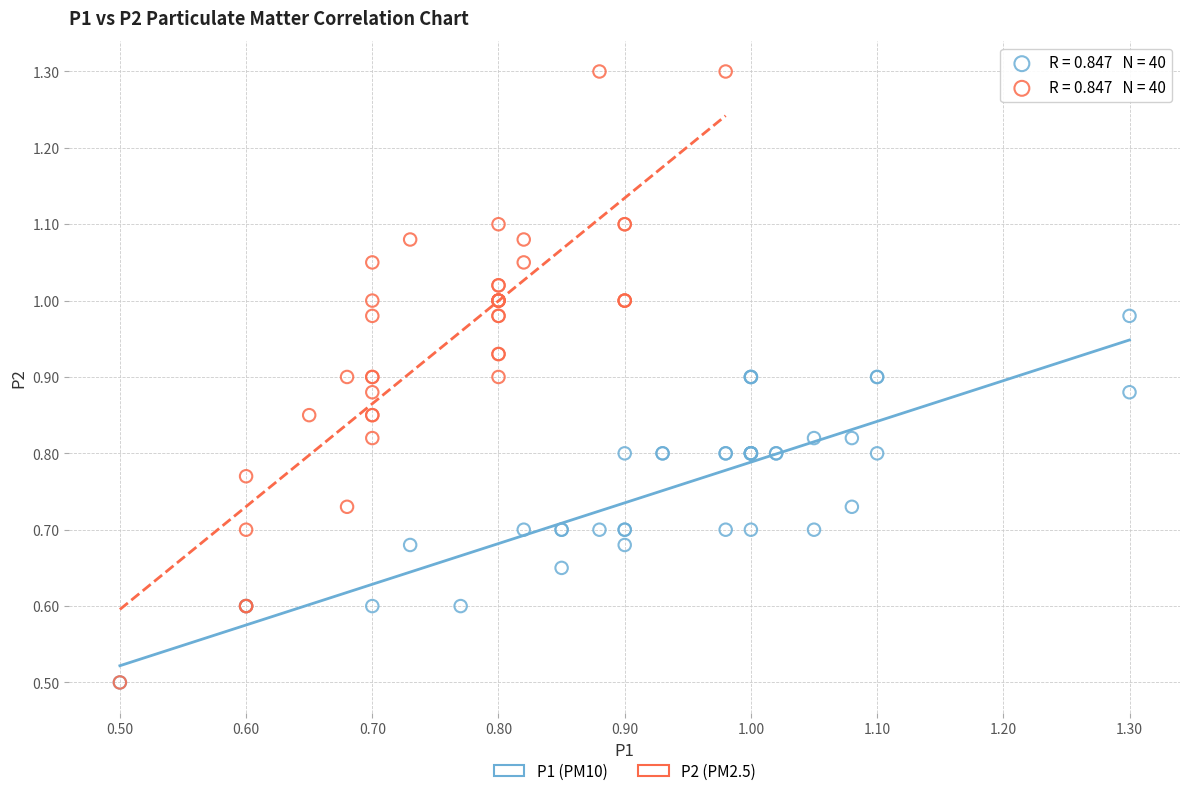

Which series has the widest spread of Y values?

P2 (PM2.5)